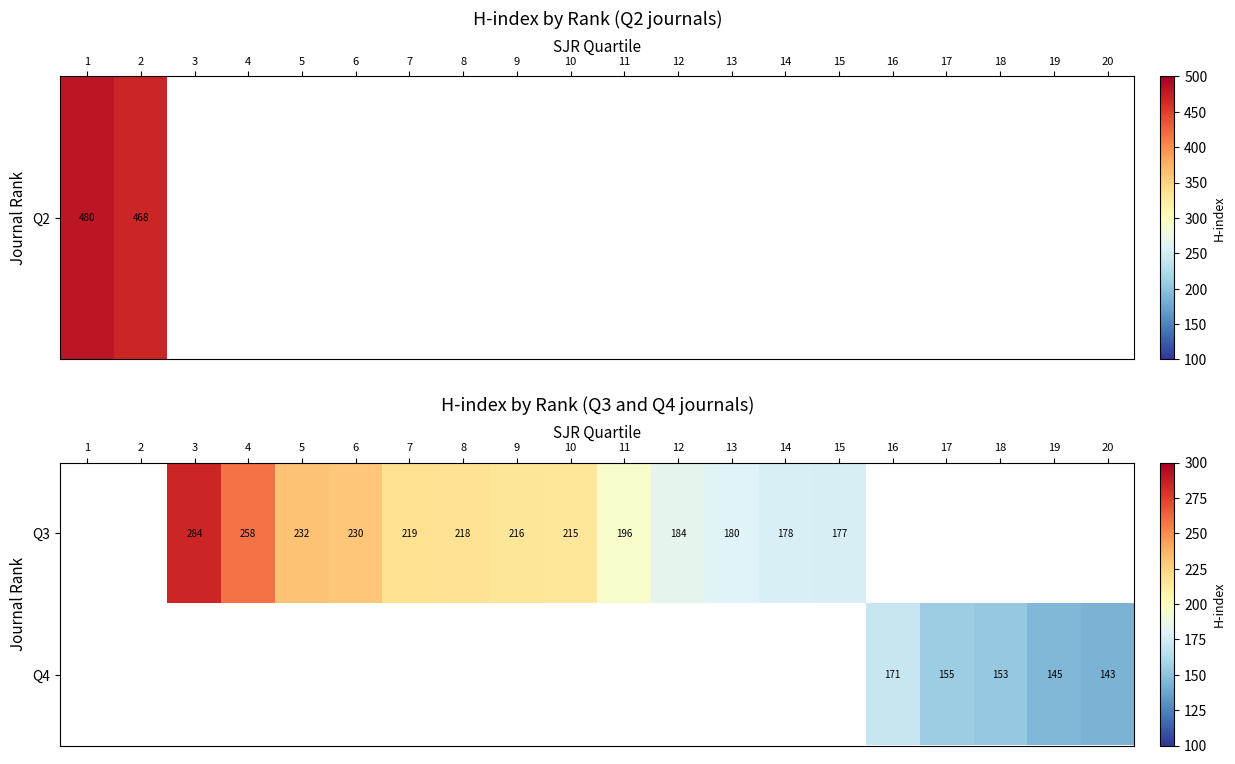

At how many categories does at least one series exceed 250?

2